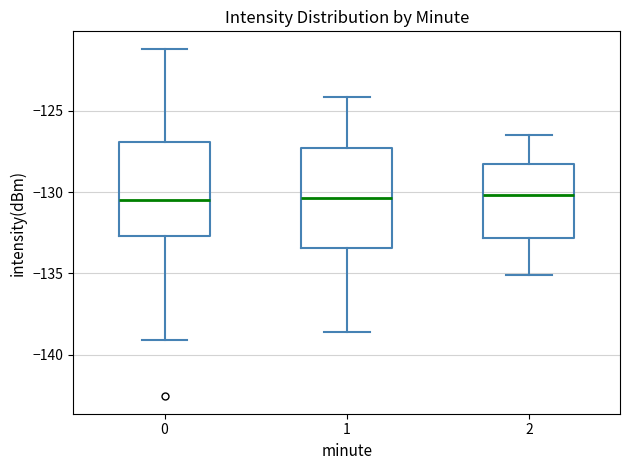

Reading left to right, transcribe this box plot: for each box, give where its median line is, the range the box spans, and where its two whiskers end, as read against the y-axis. The values are not printed on the chart, so give them approximately, as read against the axis.

0: median -130.5, box -132.5 to -127.0, whiskers -139.0 to -121.0
1: median -130.5, box -133.5 to -127.5, whiskers -138.5 to -124.0
2: median -130.0, box -133.0 to -128.5, whiskers -135.0 to -126.5